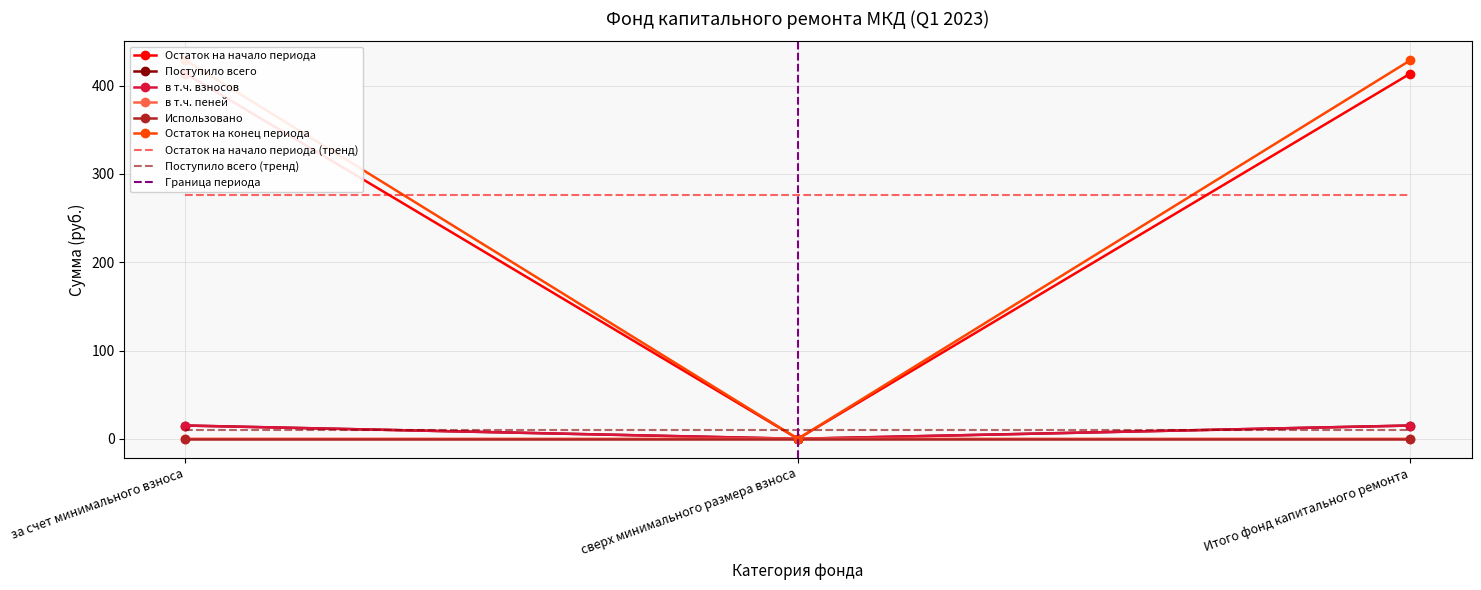

What position from the right is Итого фонд капитального ремонта?

1